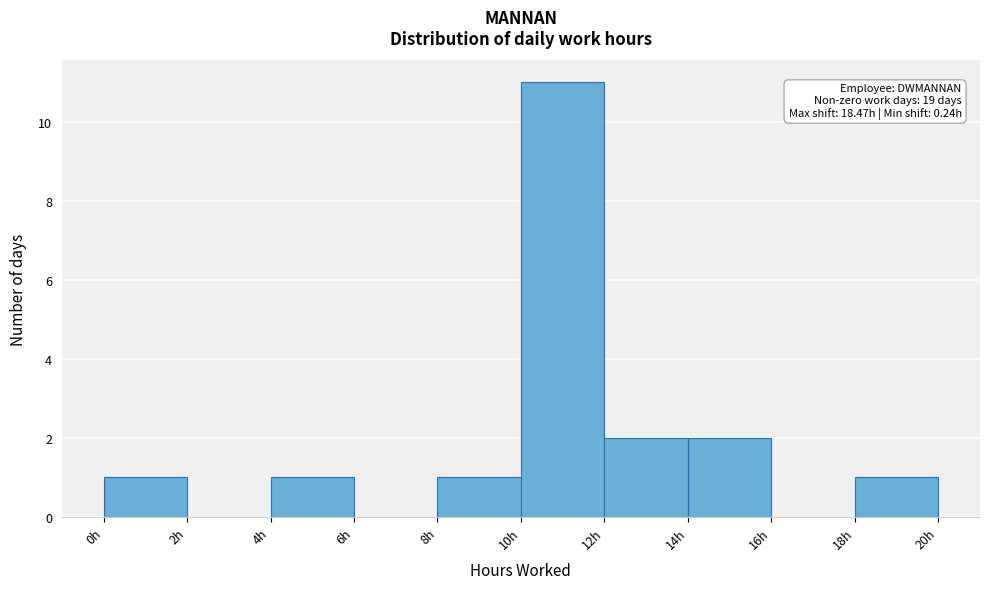

Which range on the x-axis has the tallest bar?

10 to 12